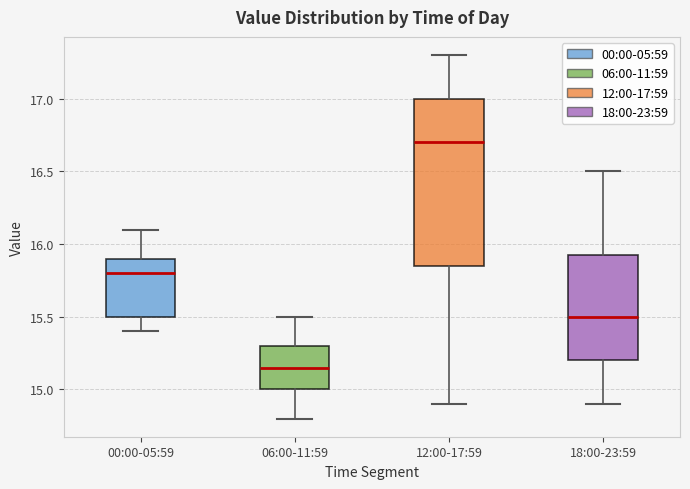

Reading left to right, transcribe this box plot: for each box, give where its median line is, the range the box spans, and where its two whiskers end, as read against the y-axis. The values are not printed on the chart, so give them approximately, as read against the axis.

00:00-05:59: median 15.80, box 15.50 to 15.90, whiskers 15.40 to 16.10
06:00-11:59: median 15.15, box 15.00 to 15.30, whiskers 14.80 to 15.50
12:00-17:59: median 16.70, box 15.85 to 17.00, whiskers 14.90 to 17.30
18:00-23:59: median 15.50, box 15.20 to 15.95, whiskers 14.90 to 16.50